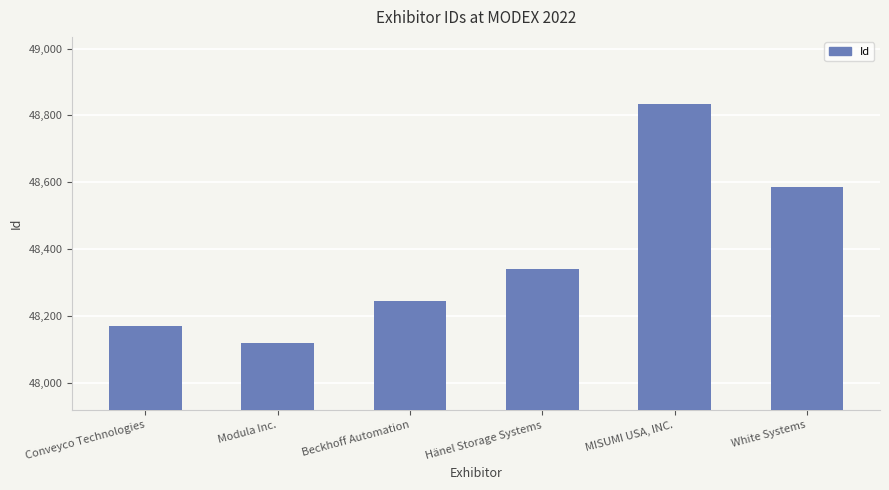

What is the average value?

48382